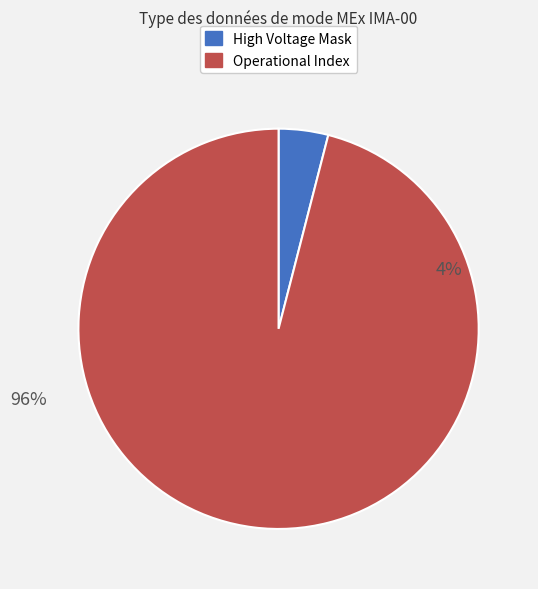

Which has a higher value, High Voltage Mask or Operational Index?

Operational Index